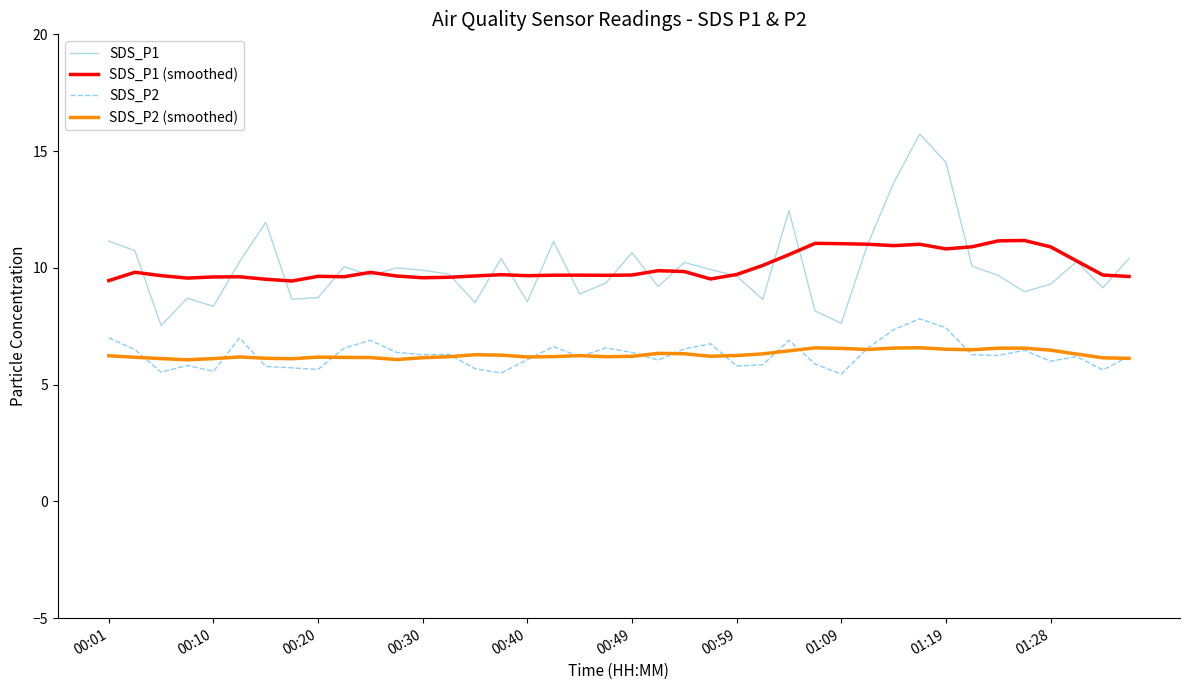

What are all the series names shown in the legend?

SDS_P1, SDS_P1 (smoothed), SDS_P2, SDS_P2 (smoothed)